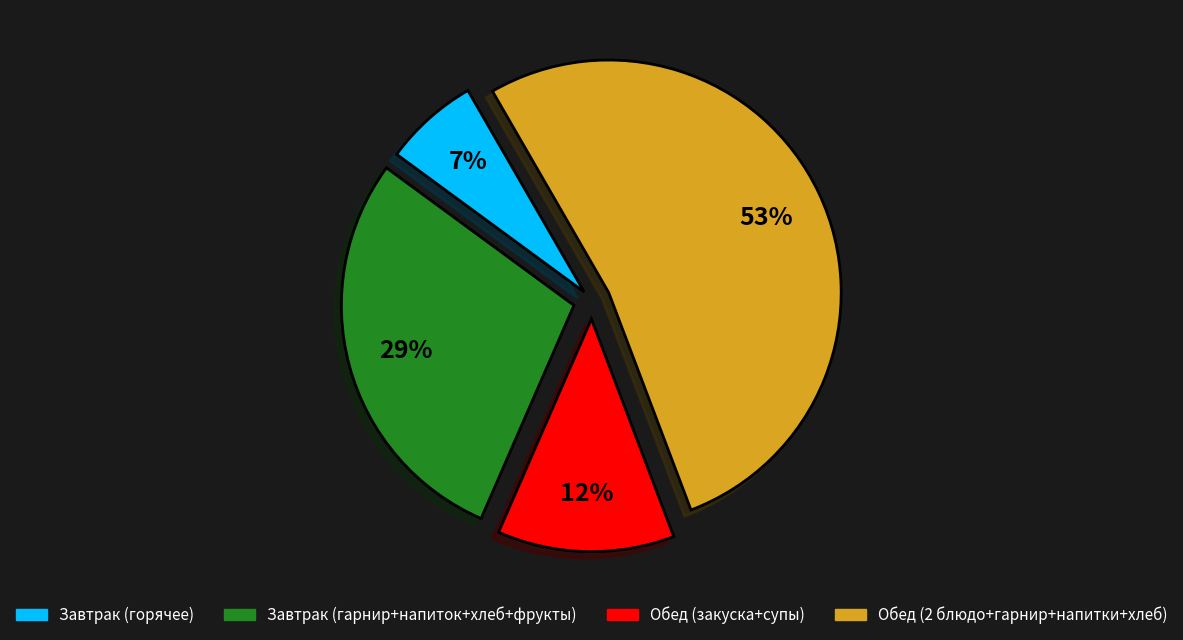

To the nearest percent, what is the difference between the largest and smallest slice percentages?

46%